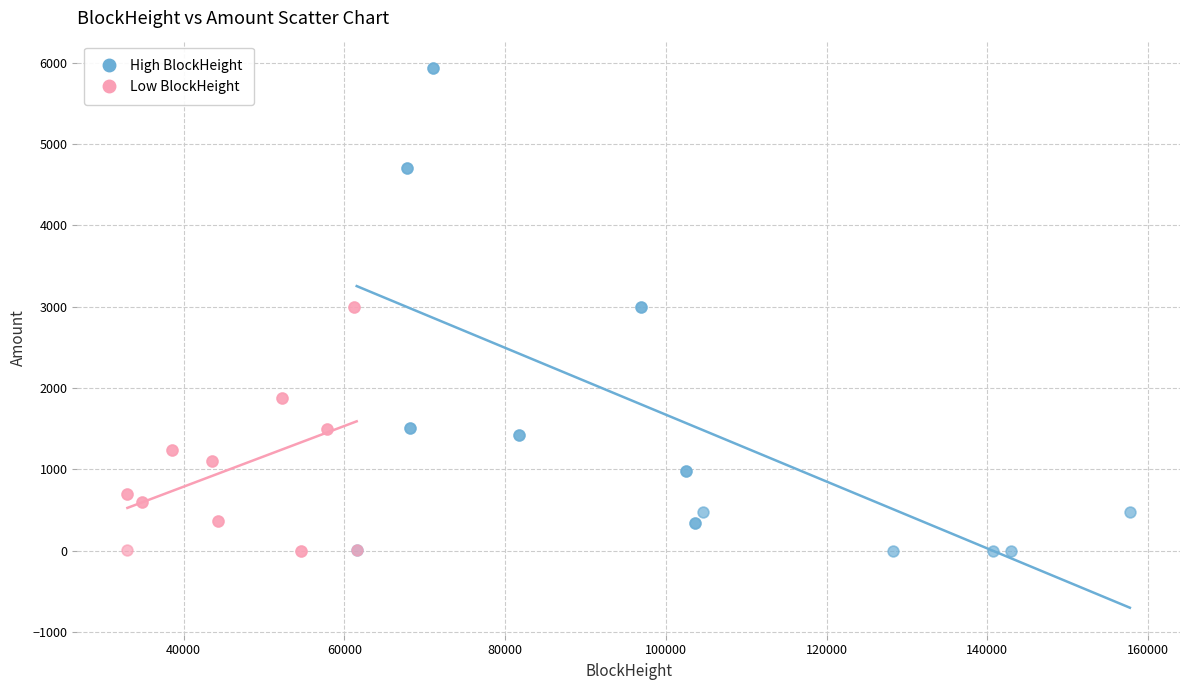

Which series contains the highest Y value?

High BlockHeight